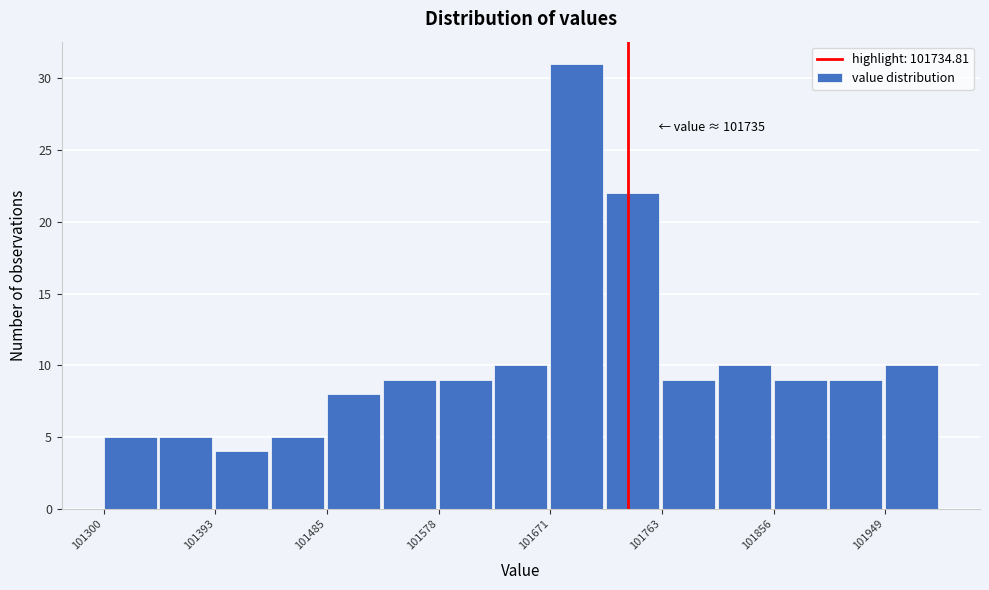

Over which range of the x-axis is the bar tallest?

101670 to 101720